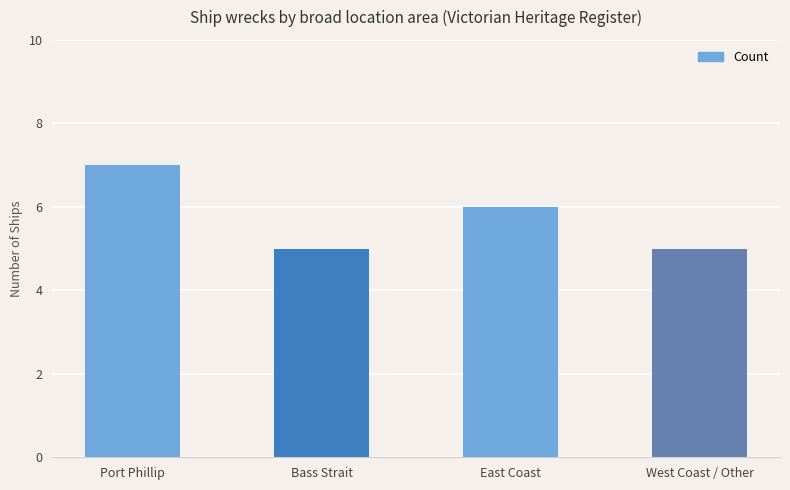

How many values are between 5 and 7?

4